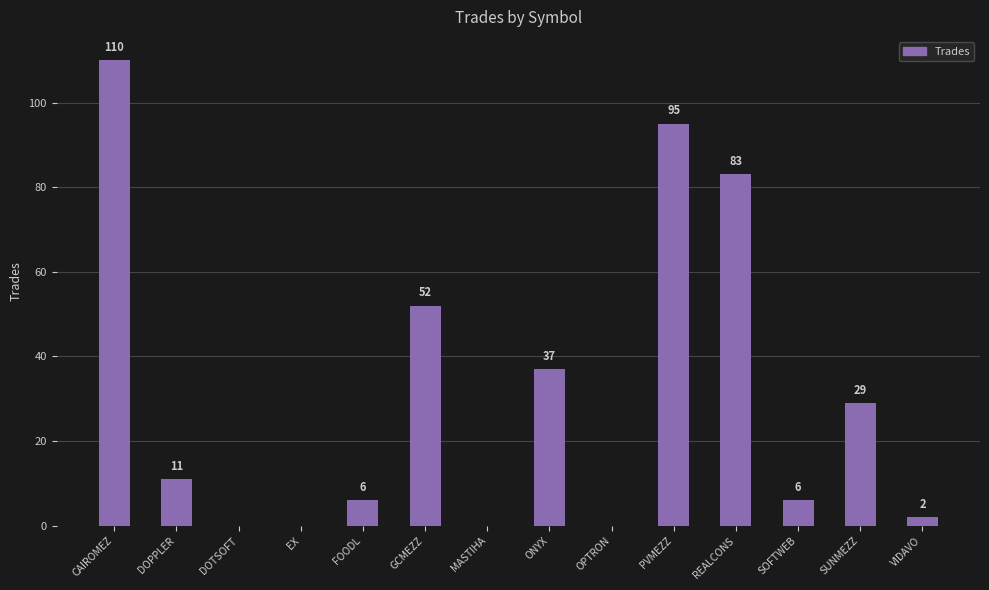

What is the greatest value displayed?

110